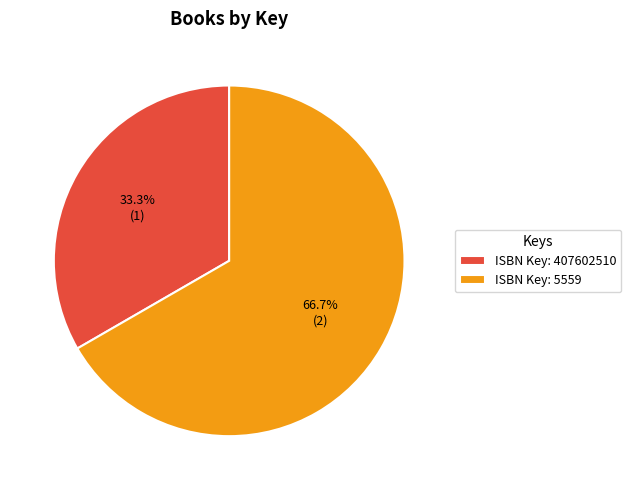

Is the sum of ISBN Key: 5559 and ISBN Key: 407602510 greater than half?

Yes